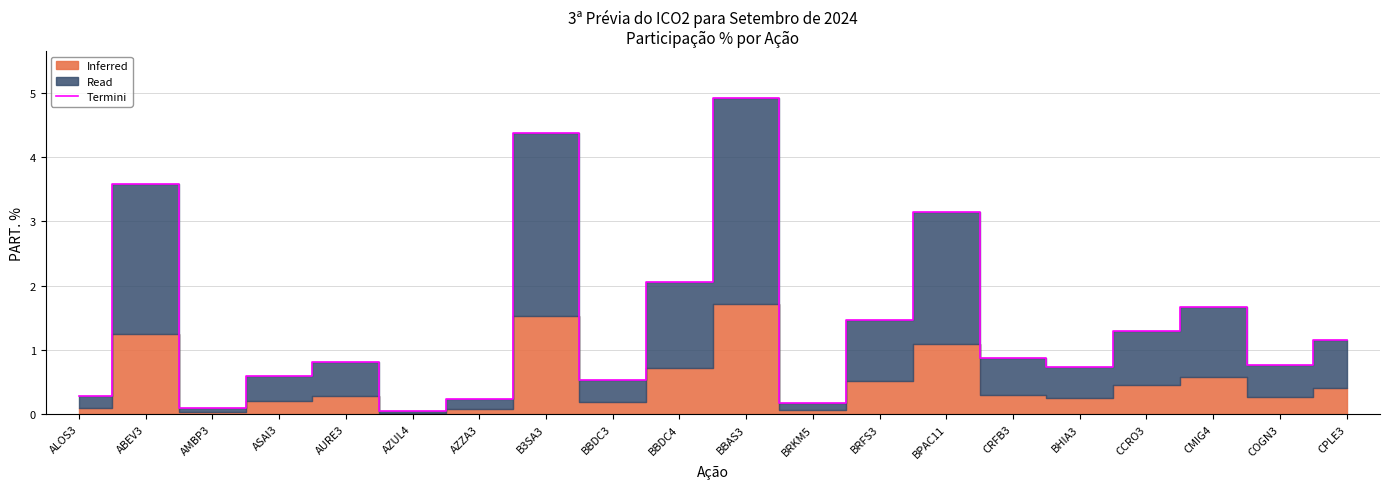

The chart shows a value of 2.1 at BBDC4. True or false?

True